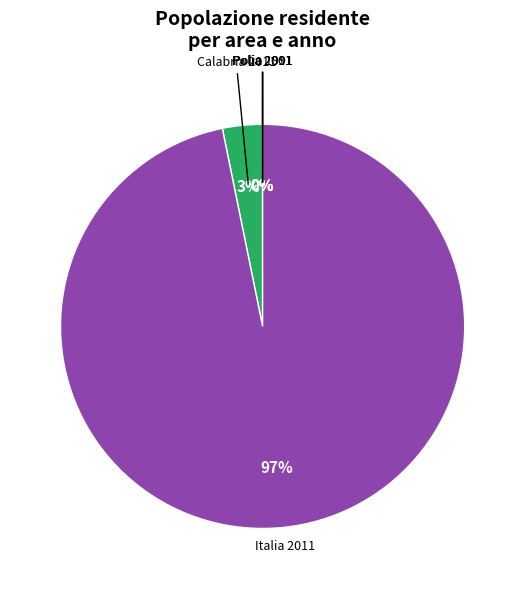

To the nearest percent, what is the difference between the largest and smallest slice percentages?

97%